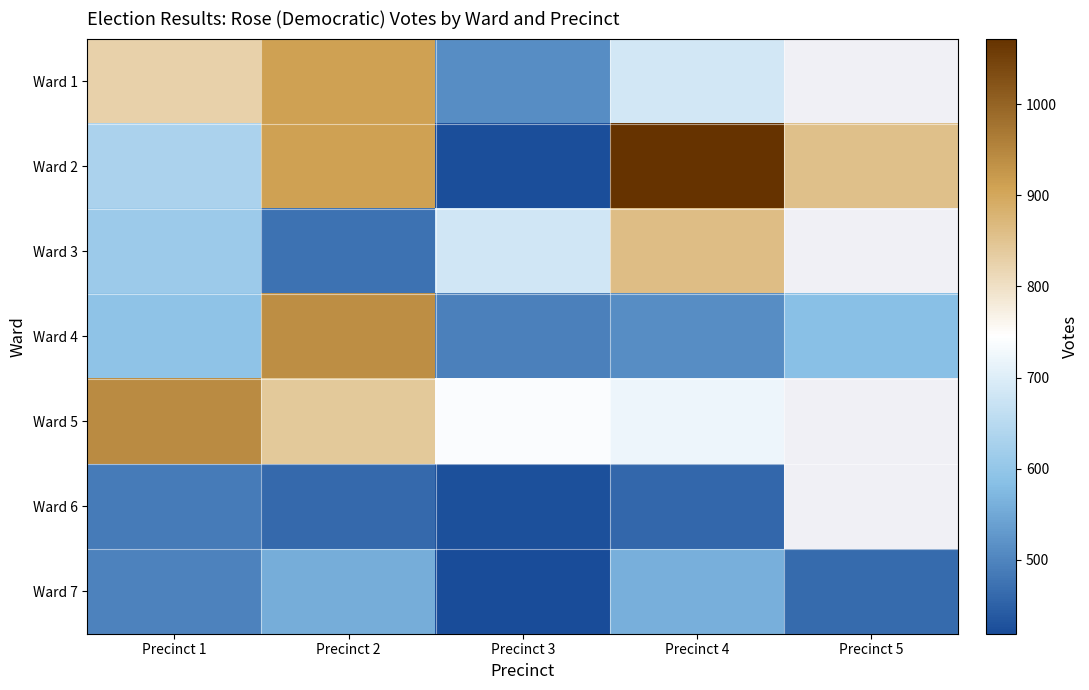

What is the difference between the Ward 7 values at Precinct 5 and Precinct 2?

94.0